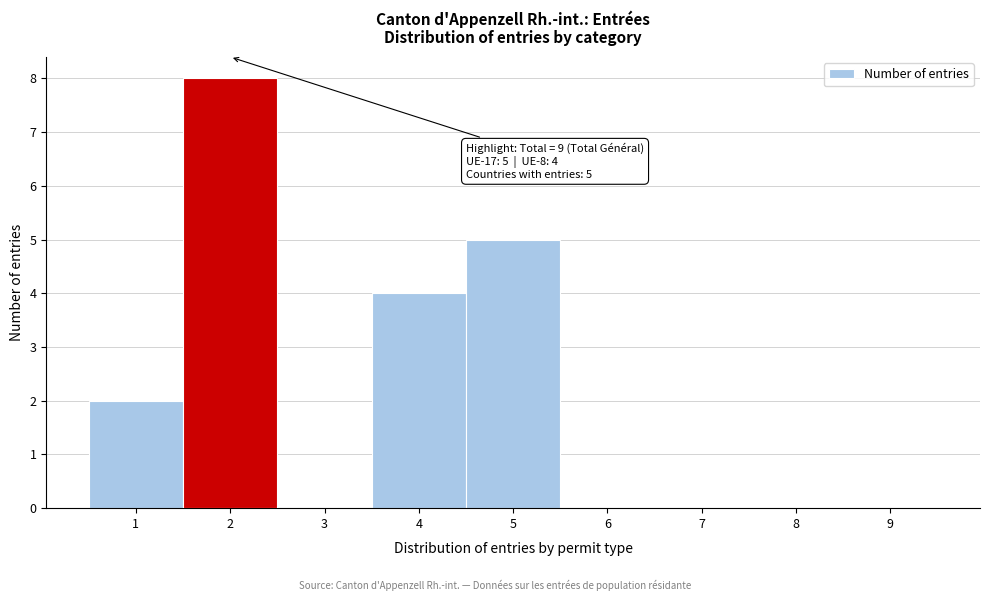

Over which range of the x-axis is the bar tallest?

1.5 to 2.5